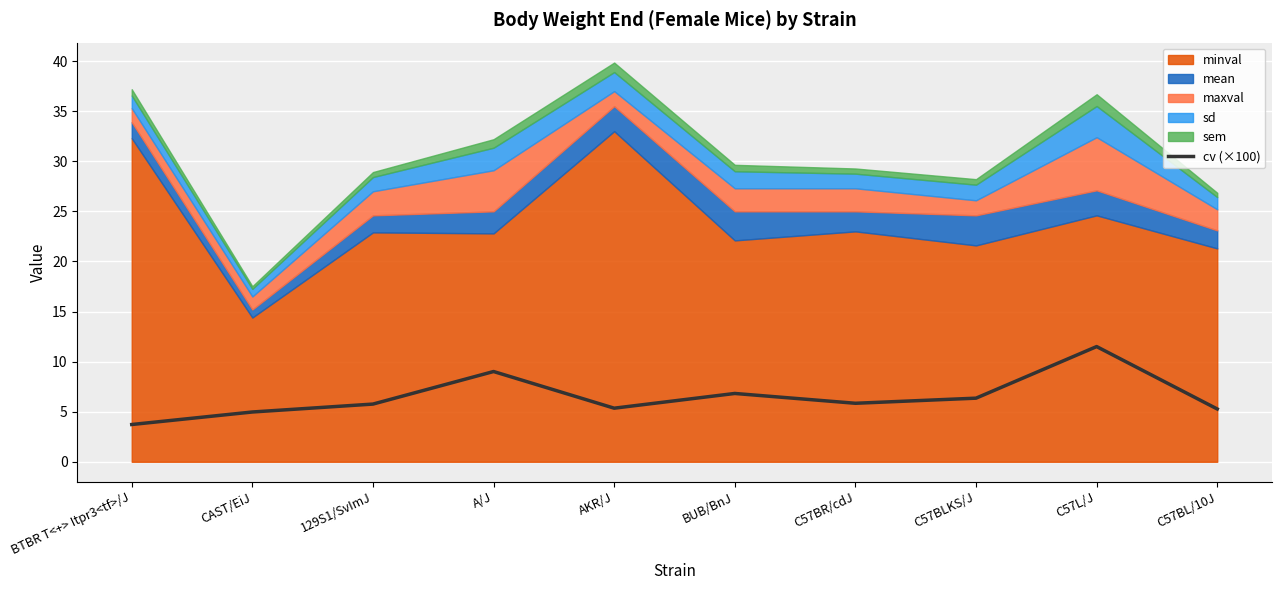

Is it true that the value at CAST/EiJ is 5.0?

True